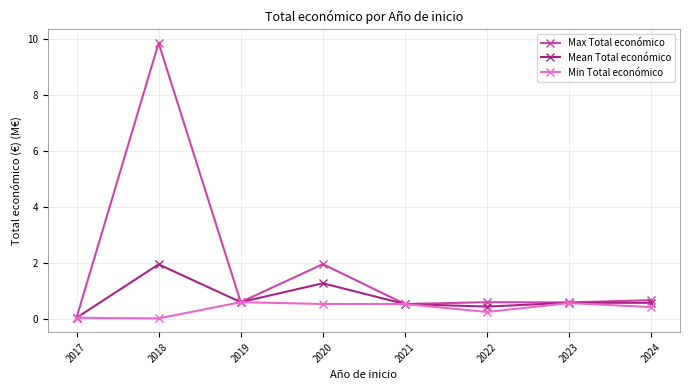

What is the total value across all series at 2020?

3.8